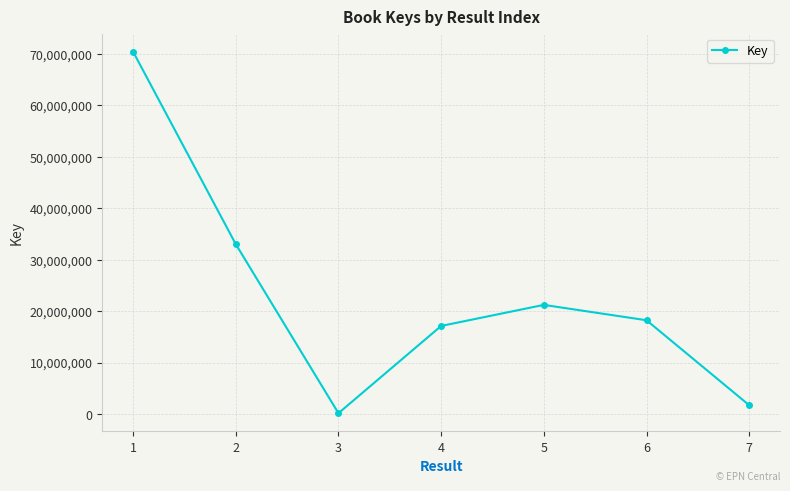

What is the difference between the second highest and minimum values?

32850485